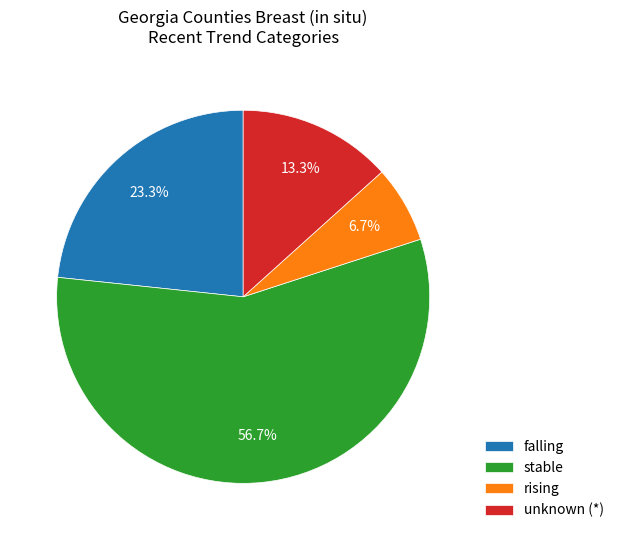

Count the number of slices in the pie.

4